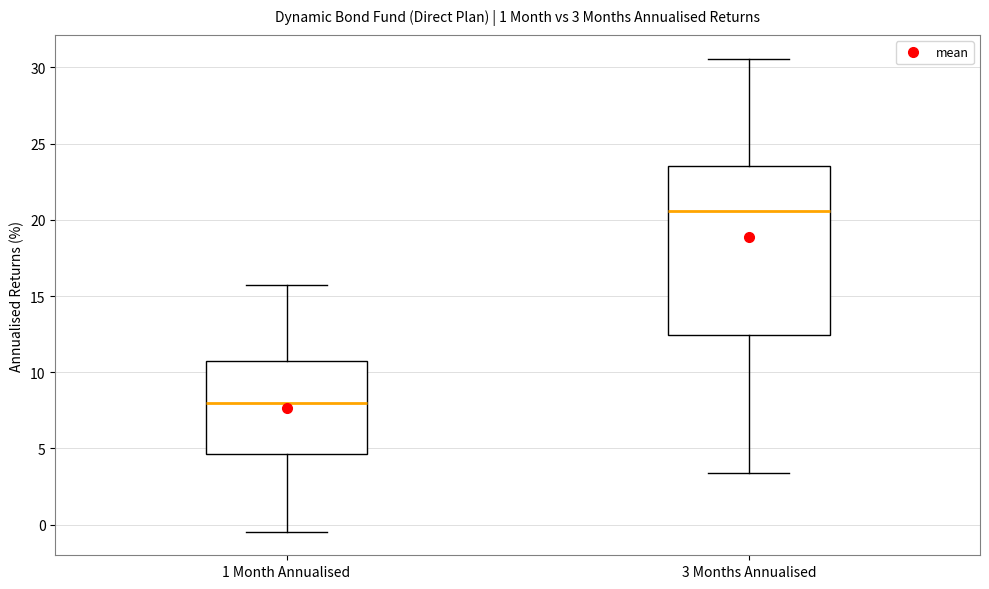

Comparing the boxes themselves (not the whiskers), which one is the tallest?

3 Months Annualised